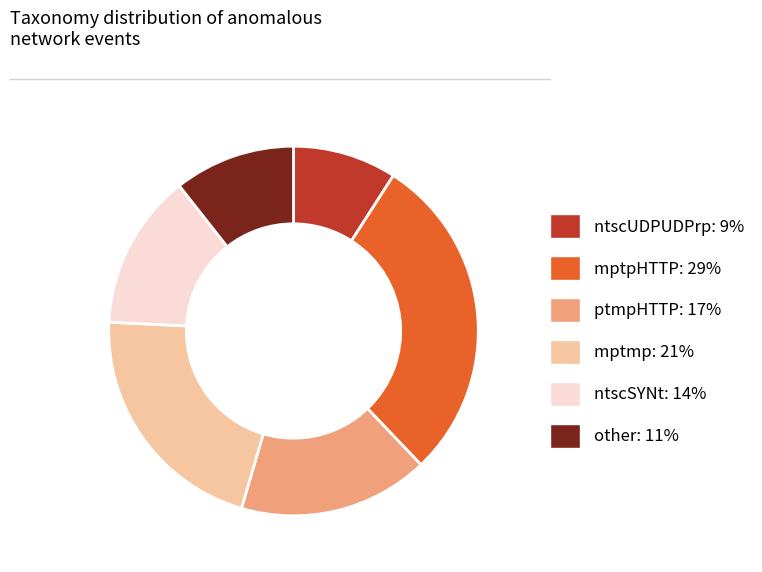

The mptpHTTP slice represents 29% of the pie. True or false?

True